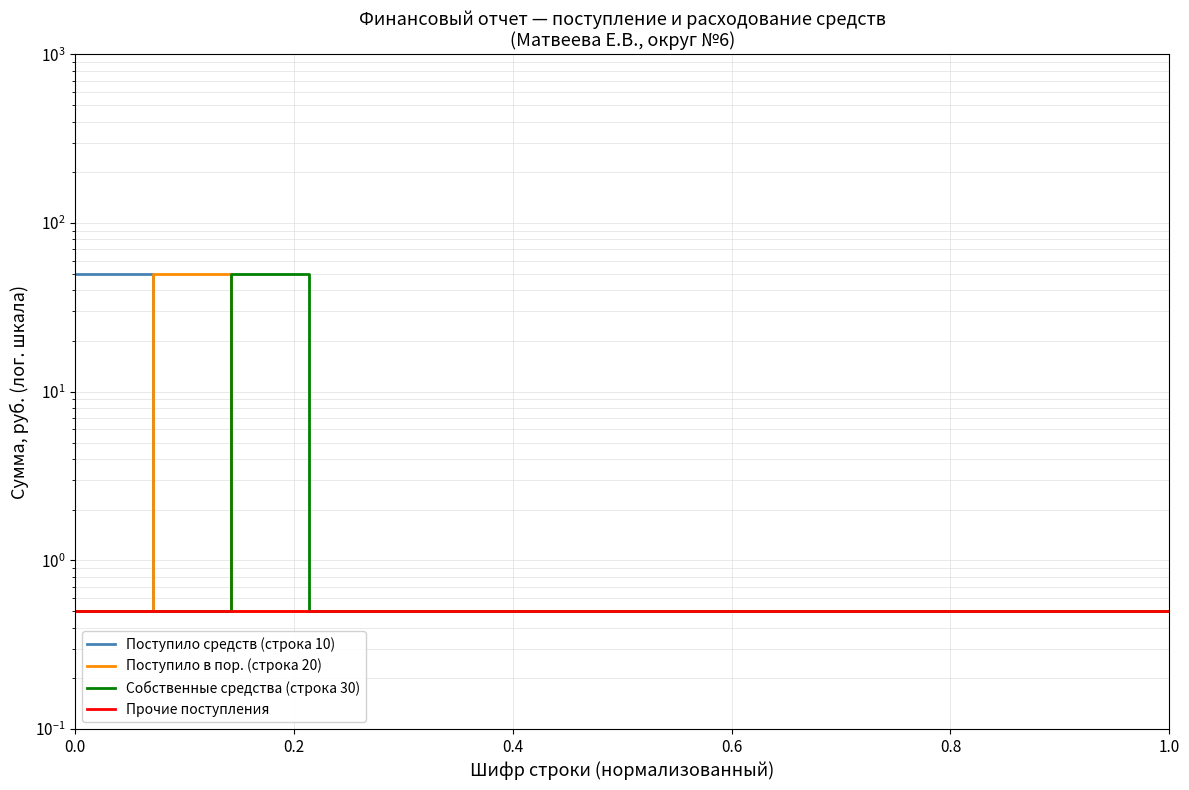

Which series has the widest spread of values?

Поступило средств (строка 10)